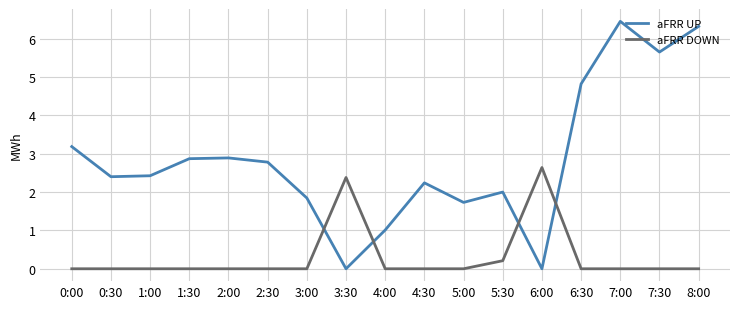

How many categories are shown in the chart?

17